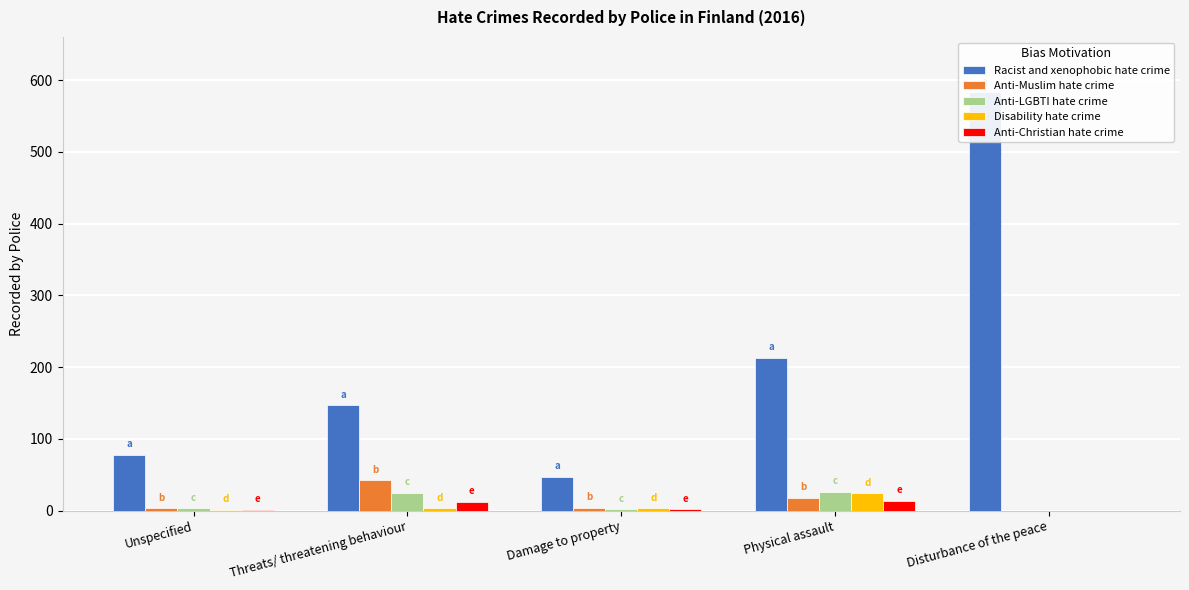

How many positive values does the Anti-LGBTI hate crime series have?

4